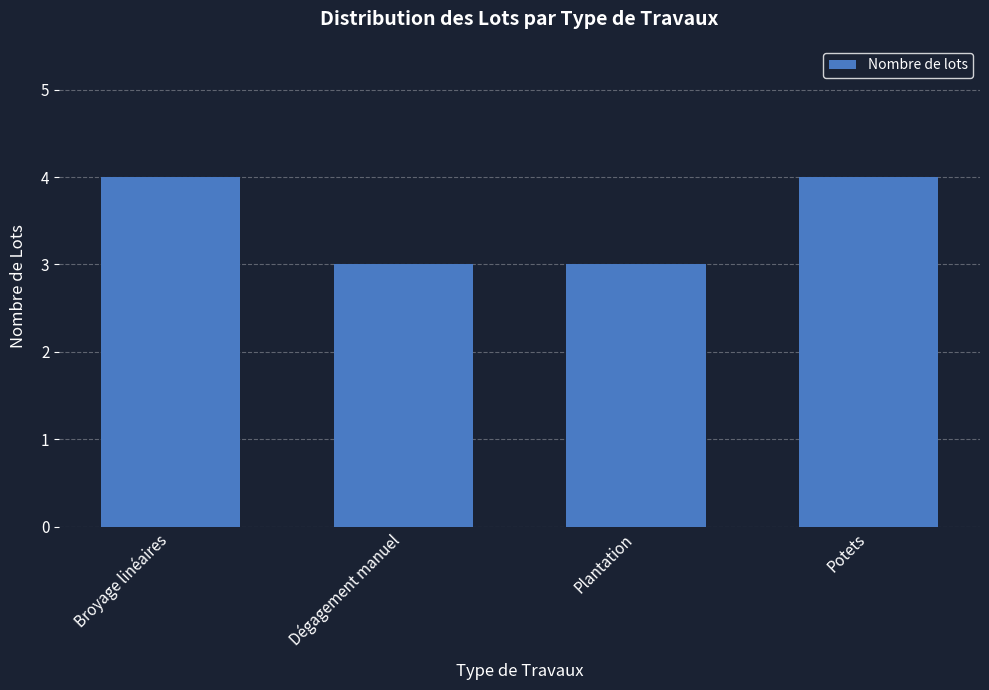

What is the smallest value displayed?

3